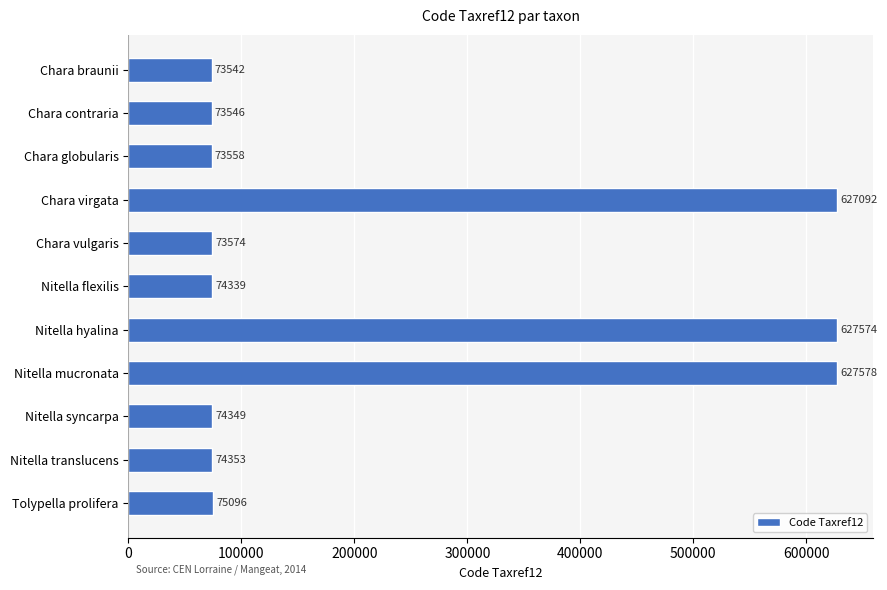

Reading top to bottom, list all the values displayed in this chart.

73542	73546	73558	627092	73574	74339	627574	627578	74349	74353	75096